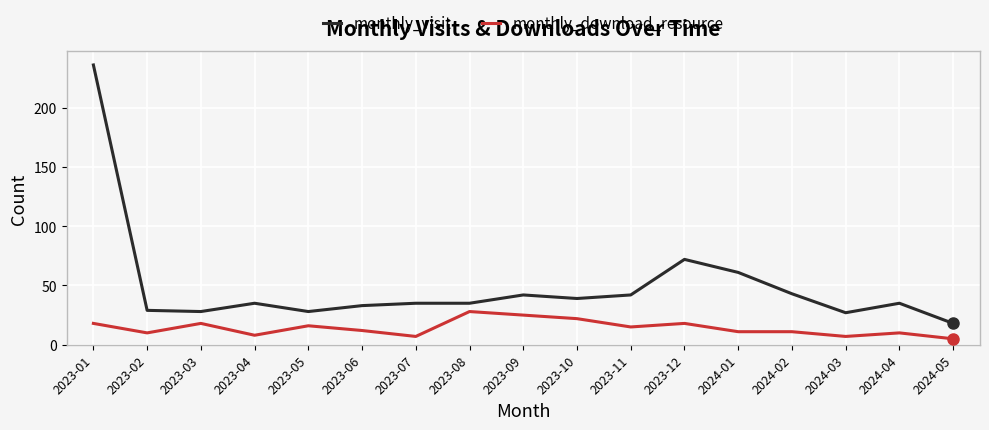

True or false: monthly_download_resource and monthly_visit cross at least once.

False